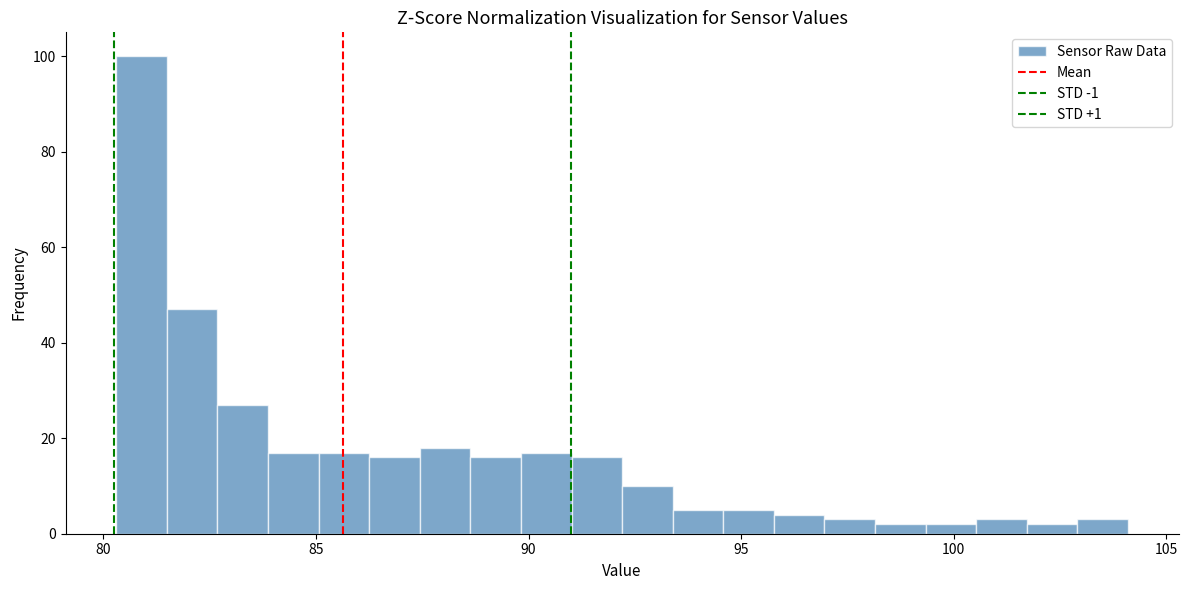

Around what value on the x-axis is the tallest bar? Give the approximate position of its centre, as read against the axis.

81.0